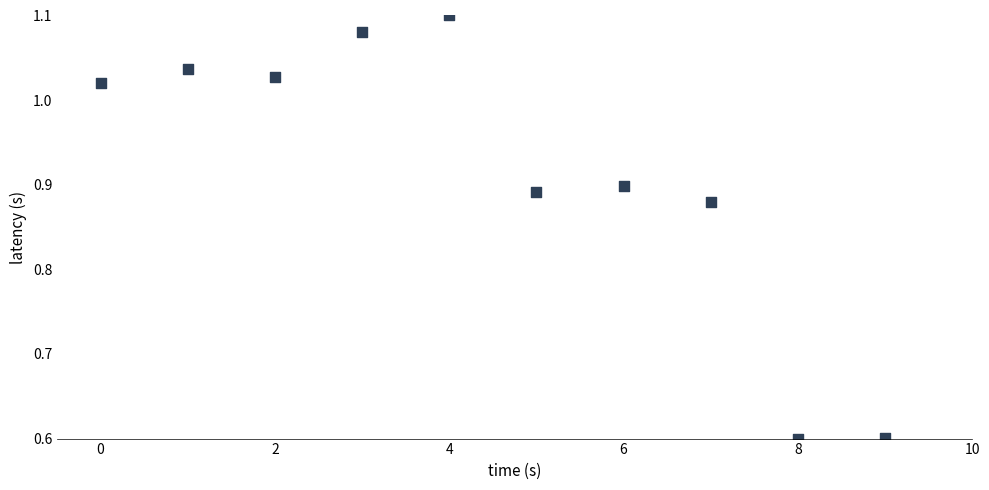

What is the range of Y values (max minus min)?

0.5